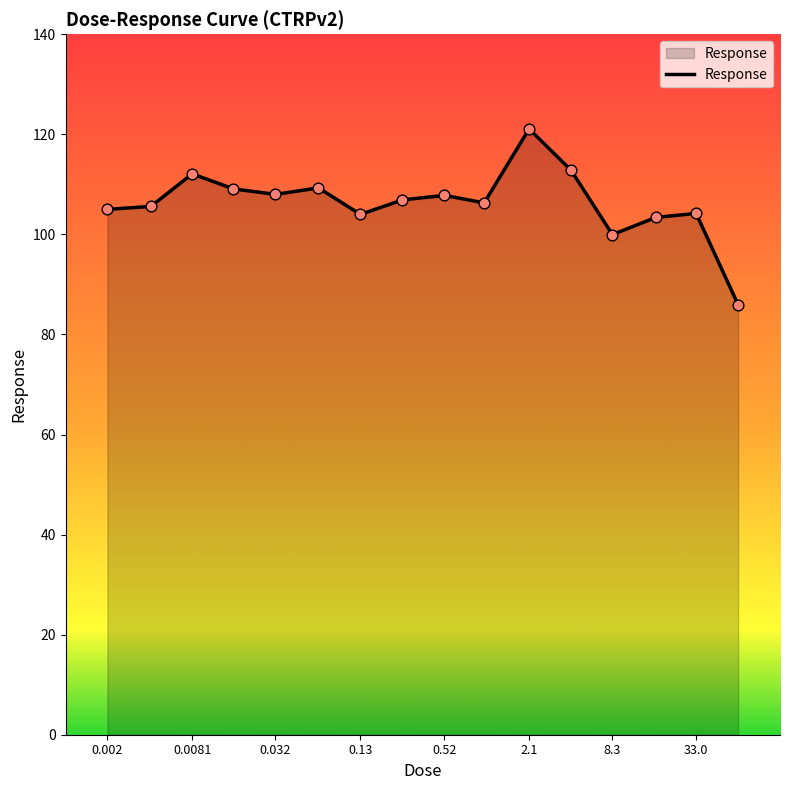

What is the difference between the maximum and minimum values?

35.2